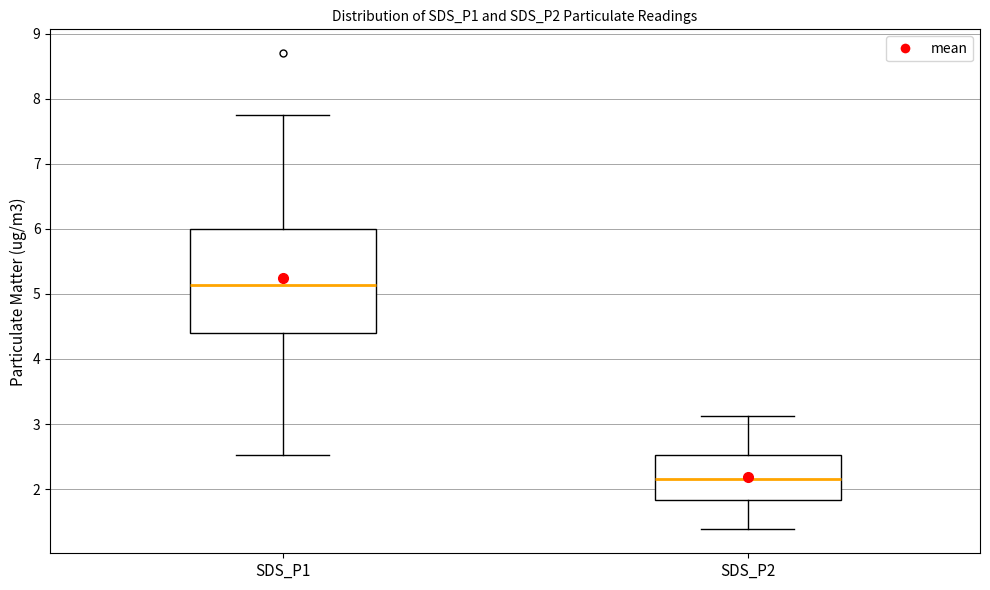

Which box's median line is the highest?

SDS_P1